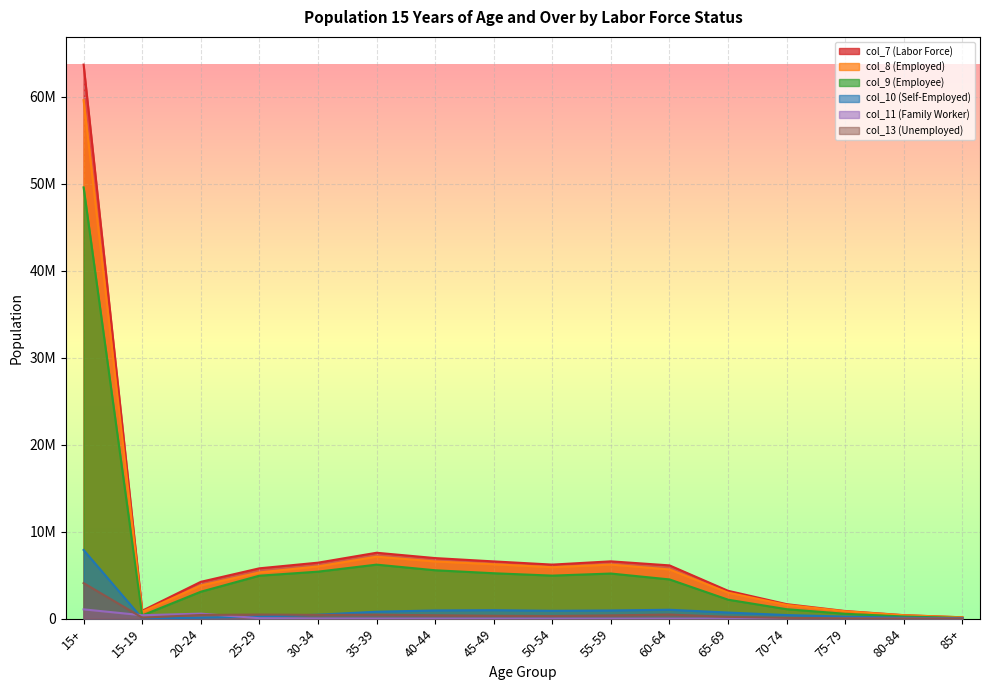

True or false: col_11 (Family Worker) has a value of 633 at 70-74.

True